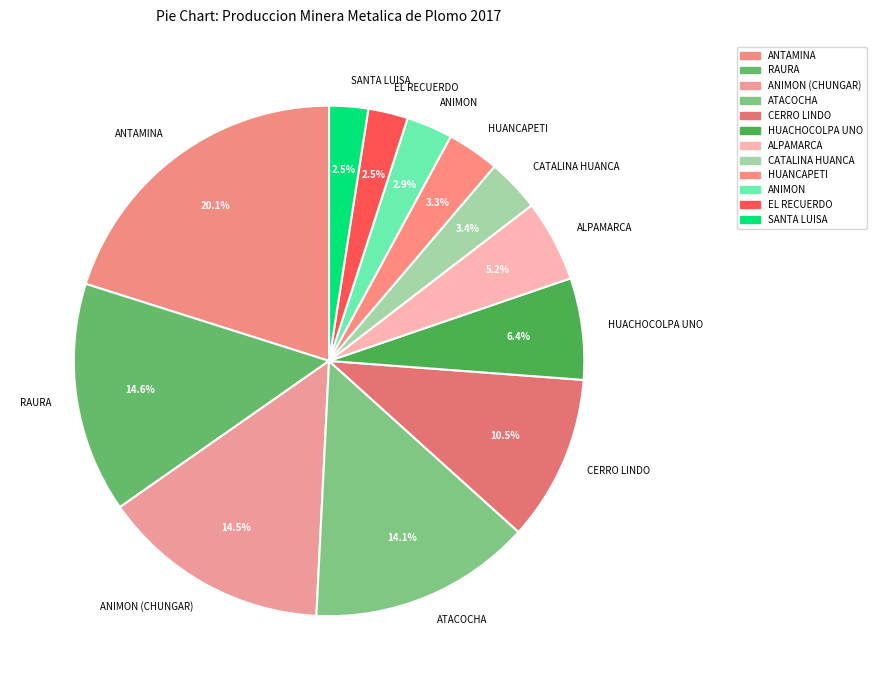

Approximately how many times larger is the value at CATALINA HUANCA compared to HUACHOCOLPA UNO?

0.5